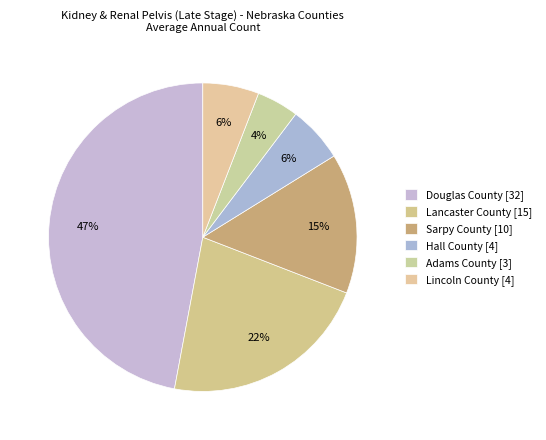

To the nearest percent, what percentage of the pie is Adams County?

4%